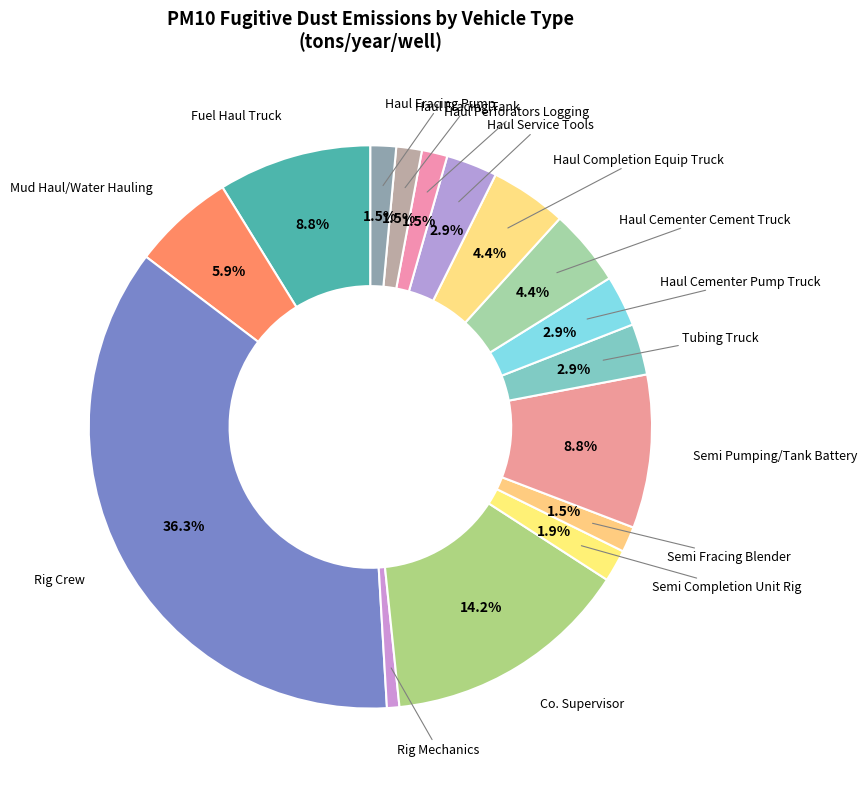

Count the number of slices in the pie.

16